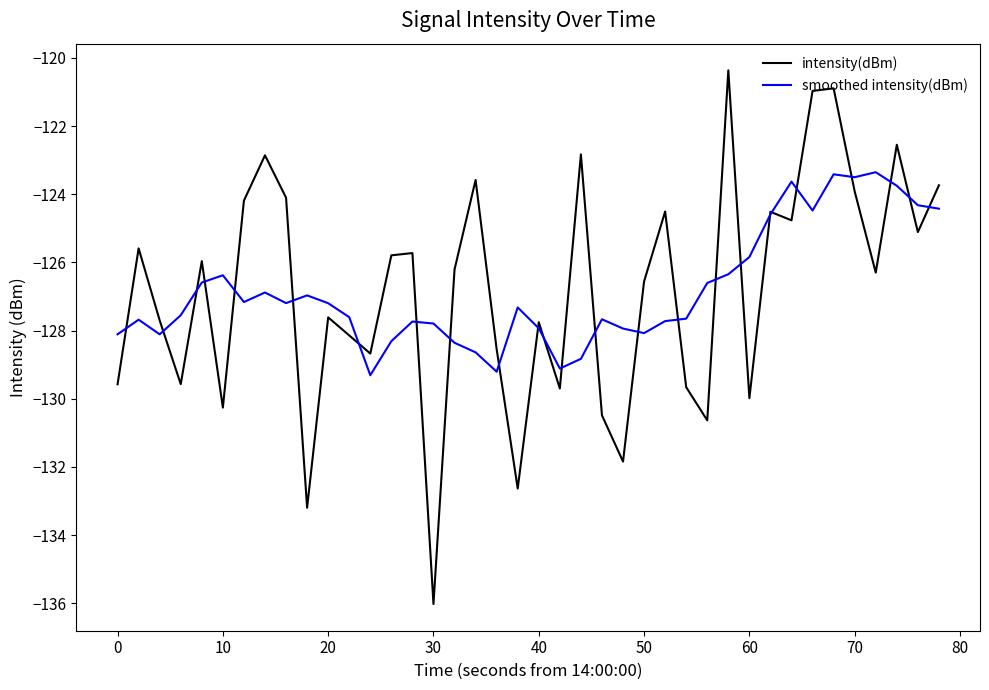

Which series has the largest range (max minus min)?

intensity(dBm)